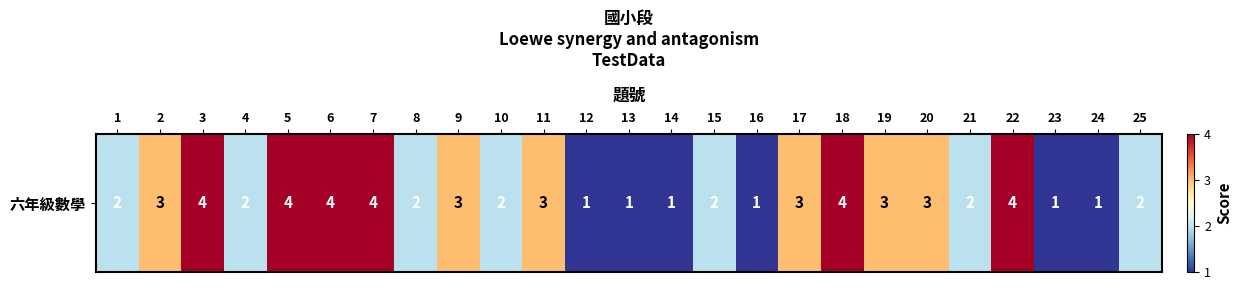

Rank the categories by value from highest to lowest.

3, 5, 6, 7, 18, 22, 2, 9, 11, 17, 19, 20, 1, 4, 8, 10, 15, 21, 25, 12, 13, 14, 16, 23, 24